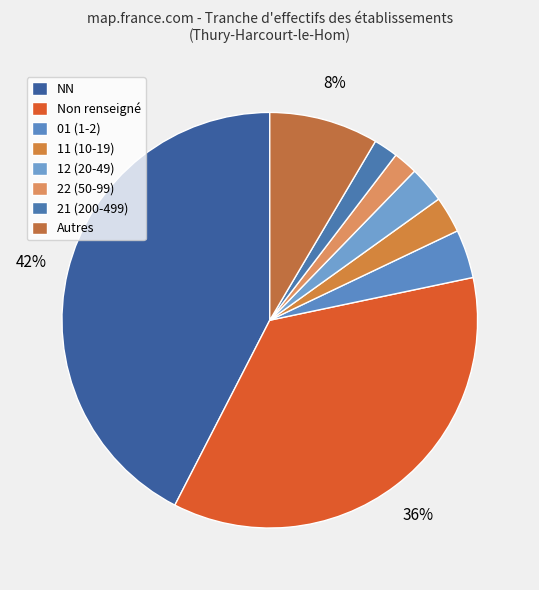

How many segments does this pie chart have?

8